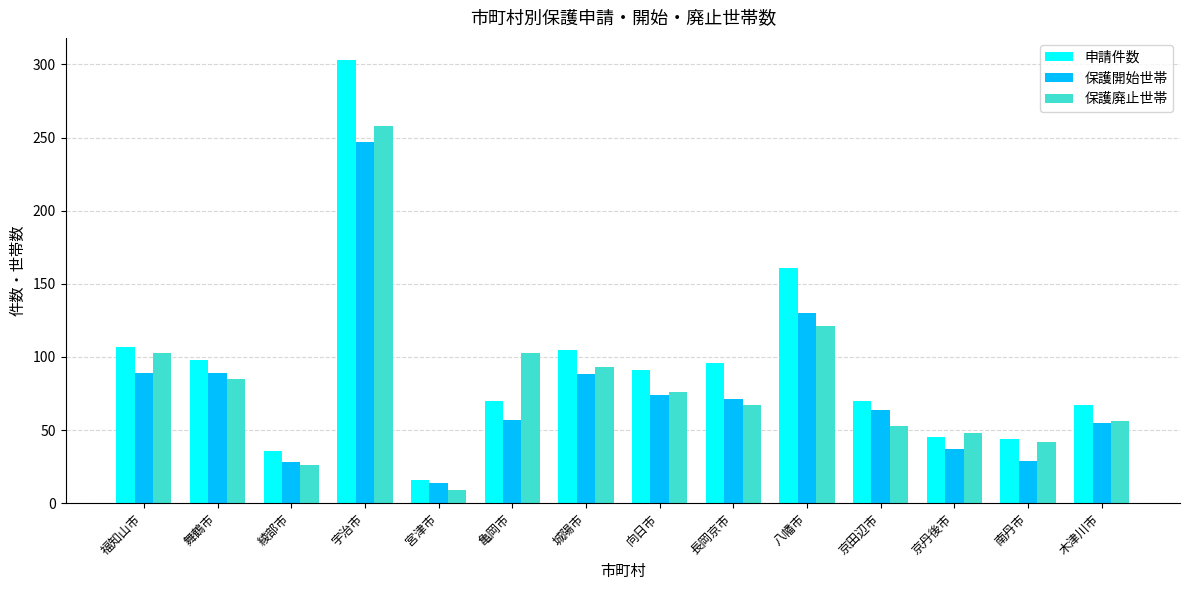

How many series are shown in this chart?

3